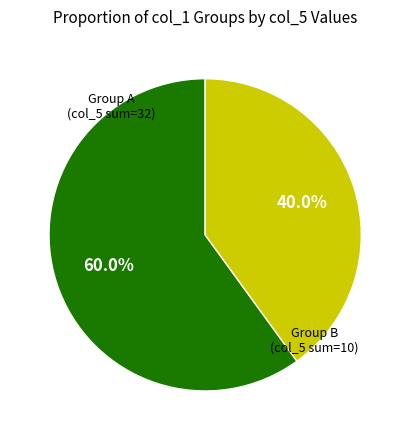

Does any single category account for the majority?

Yes